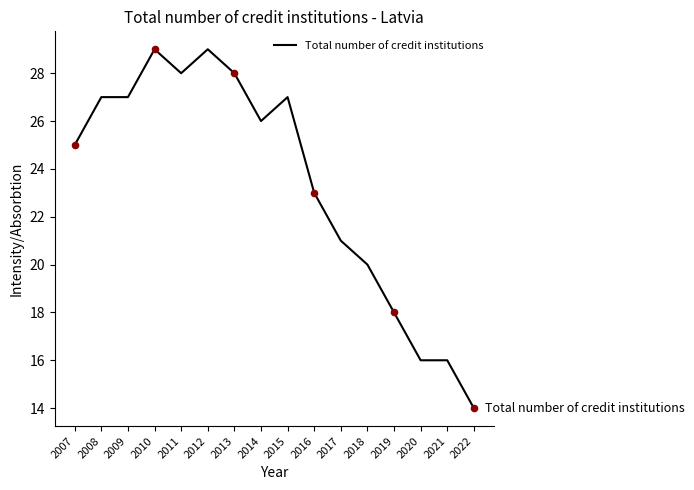

Approximately how many times larger is the value at 2008 compared to 2016?

1.2